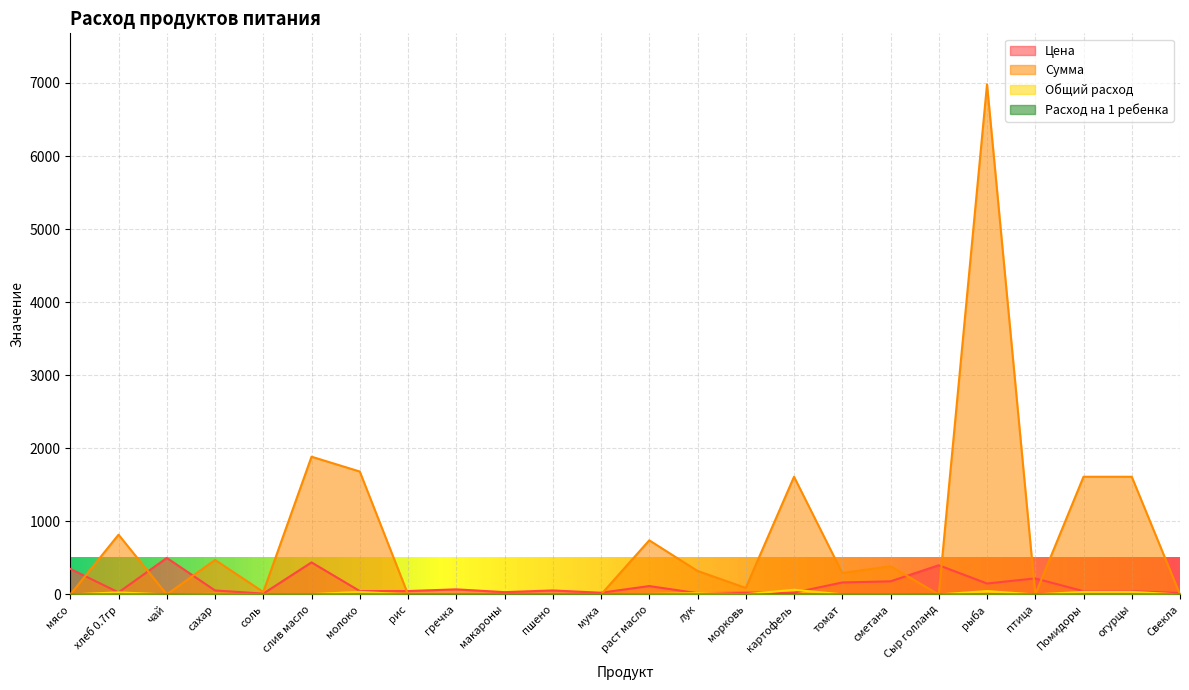

At which label is Общий расход closest to 32?

хлеб 0.7гр